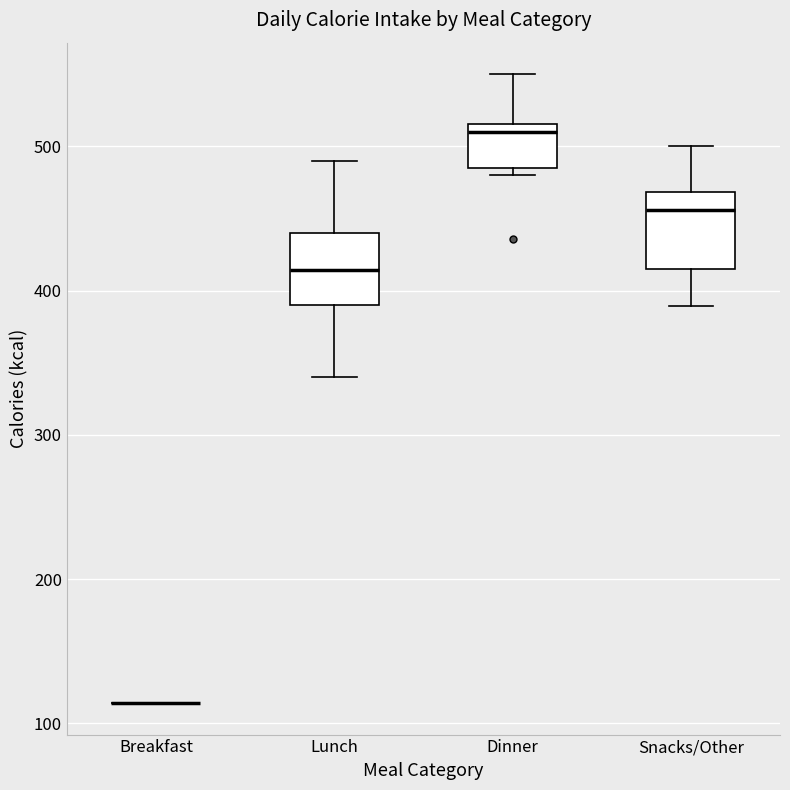

Reading left to right, read every box against the y-axis: the position of its median line, the range the box covers, and the ends of its whiskers. The values are not printed on the chart, so give them approximately, as read against the axis.

Breakfast: box collapsed to a line at 110, whiskers 110 to 110
Lunch: median 410, box 390 to 440, whiskers 340 to 490
Dinner: median 510, box 490 to 520, whiskers 480 to 550
Snacks/Other: median 460, box 420 to 470, whiskers 390 to 500